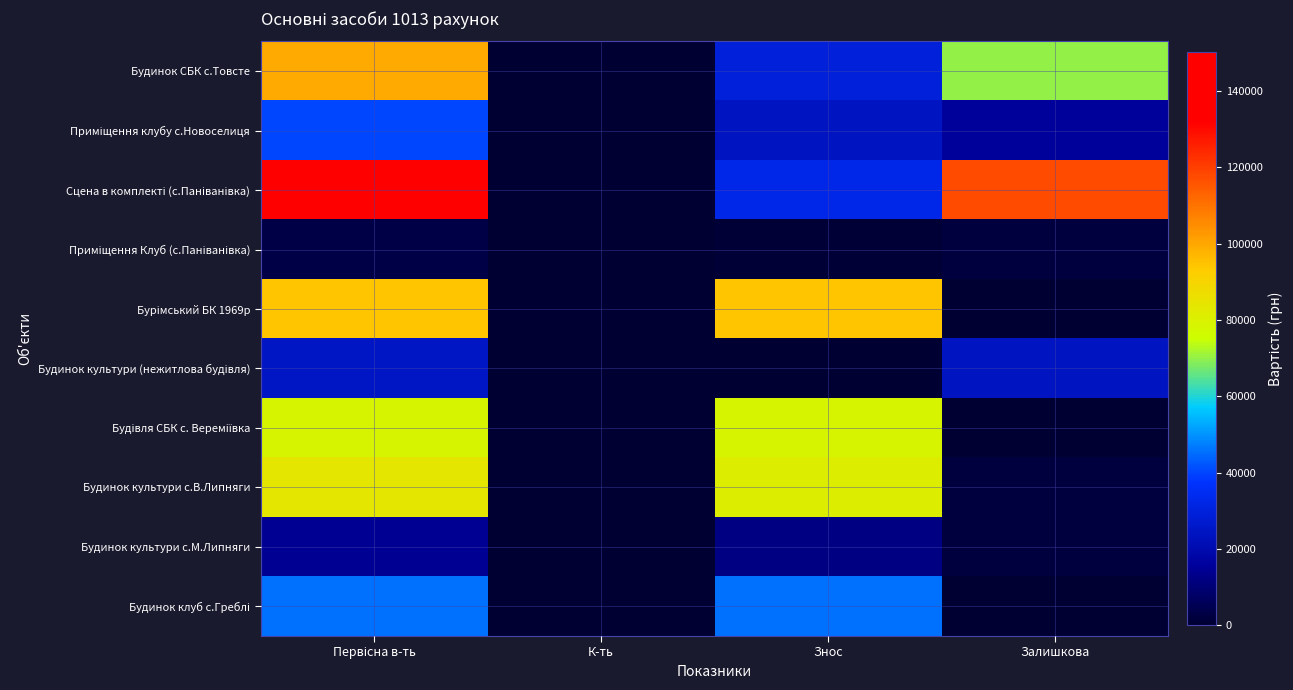

At which category does the chart reach its peak across all series?

Первісна в-ть